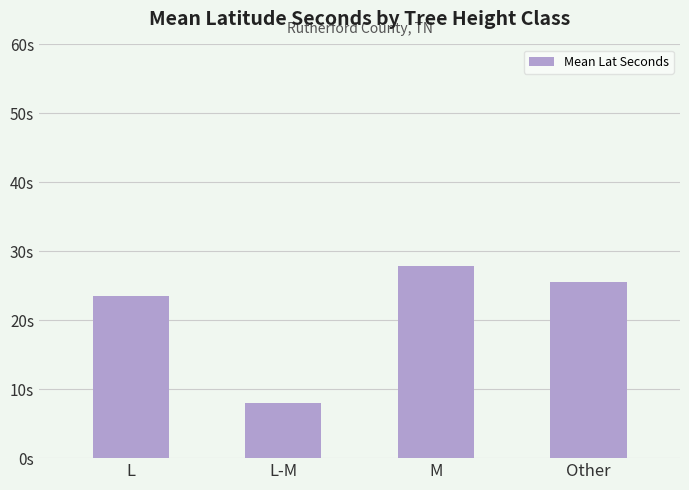

Reading right to left, list all the values displayed in this chart.

Other=25.6	M=27.8	L-M=8.0	L=23.5